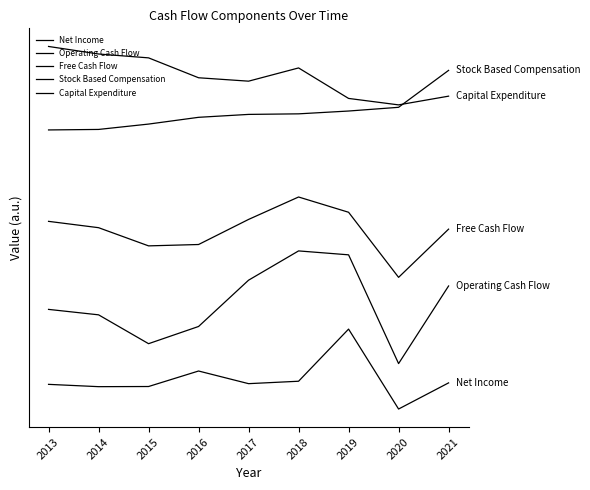

Is this an area chart (filled region under the line)?

No